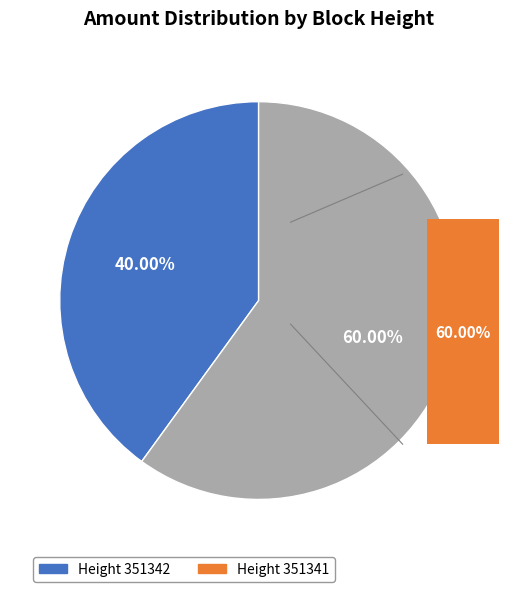

Is it true that 351342 is 40% of the pie?

True